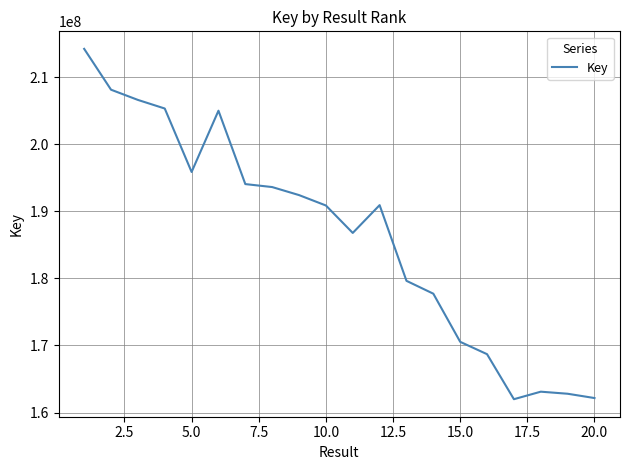

What is the difference between the maximum and minimum values?

52239954